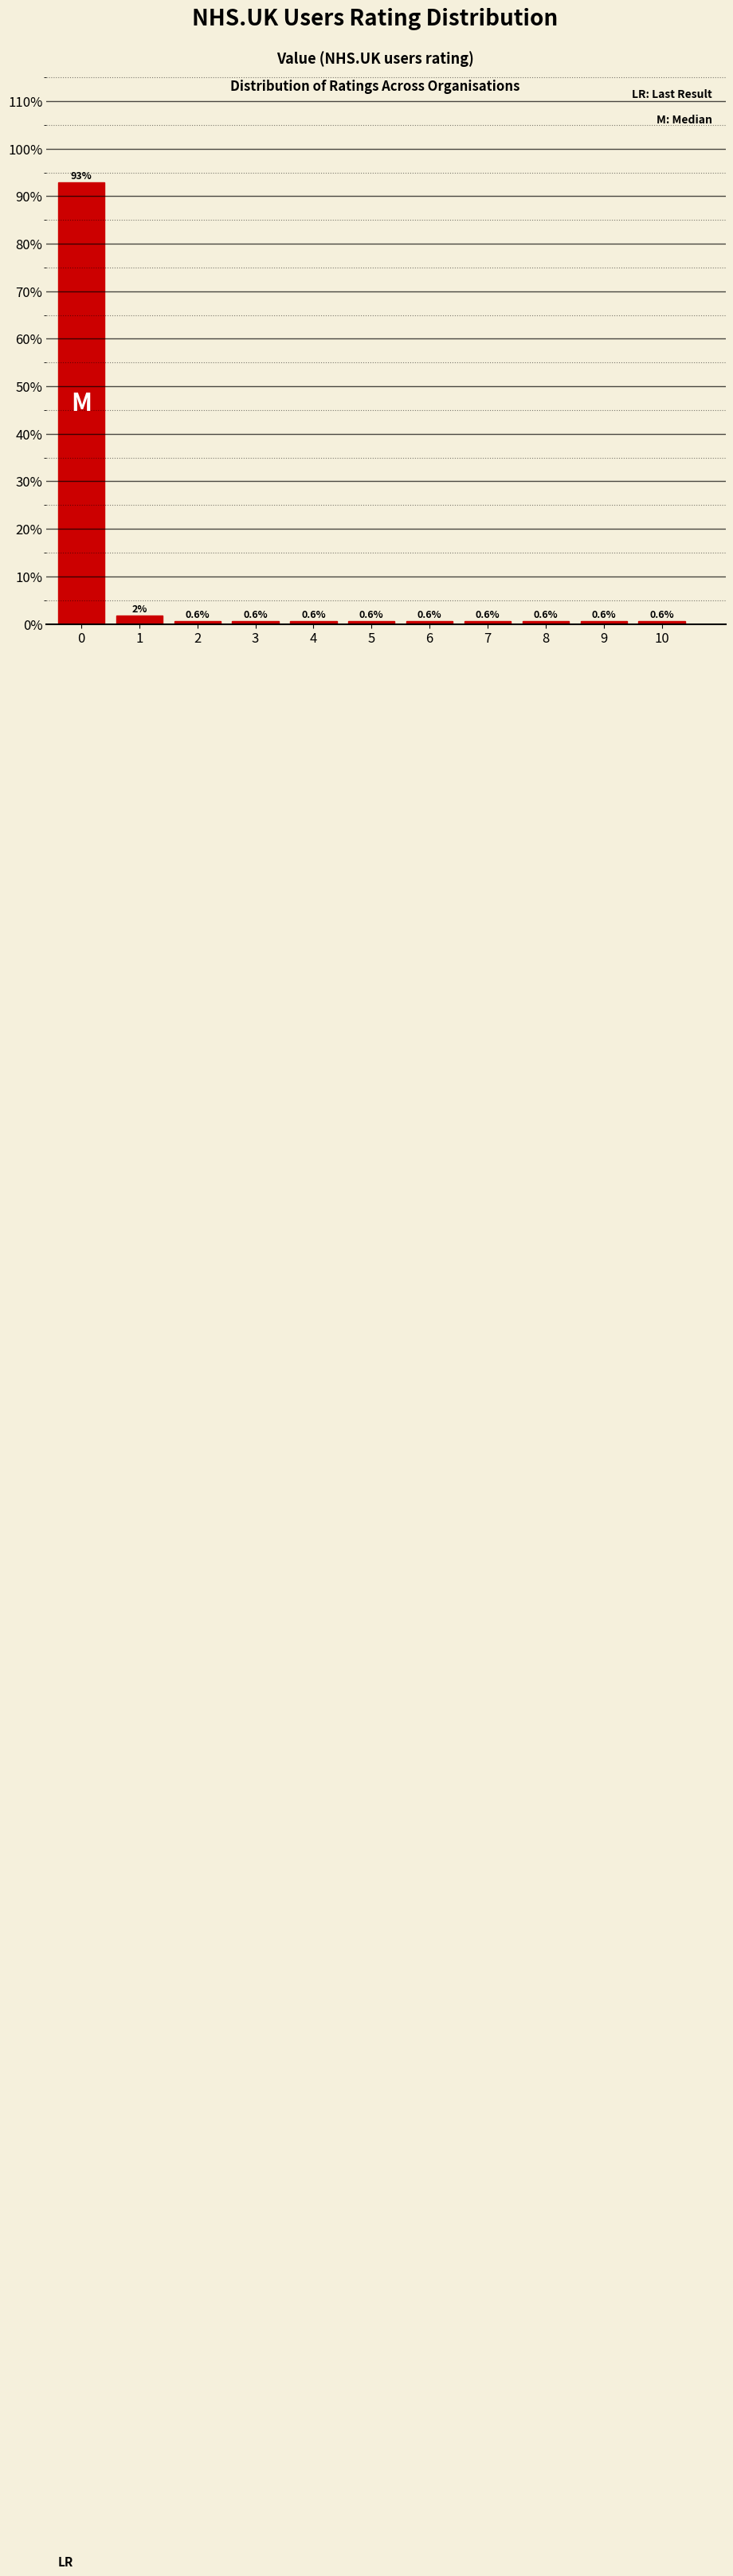

Read the value at 9.

0.6